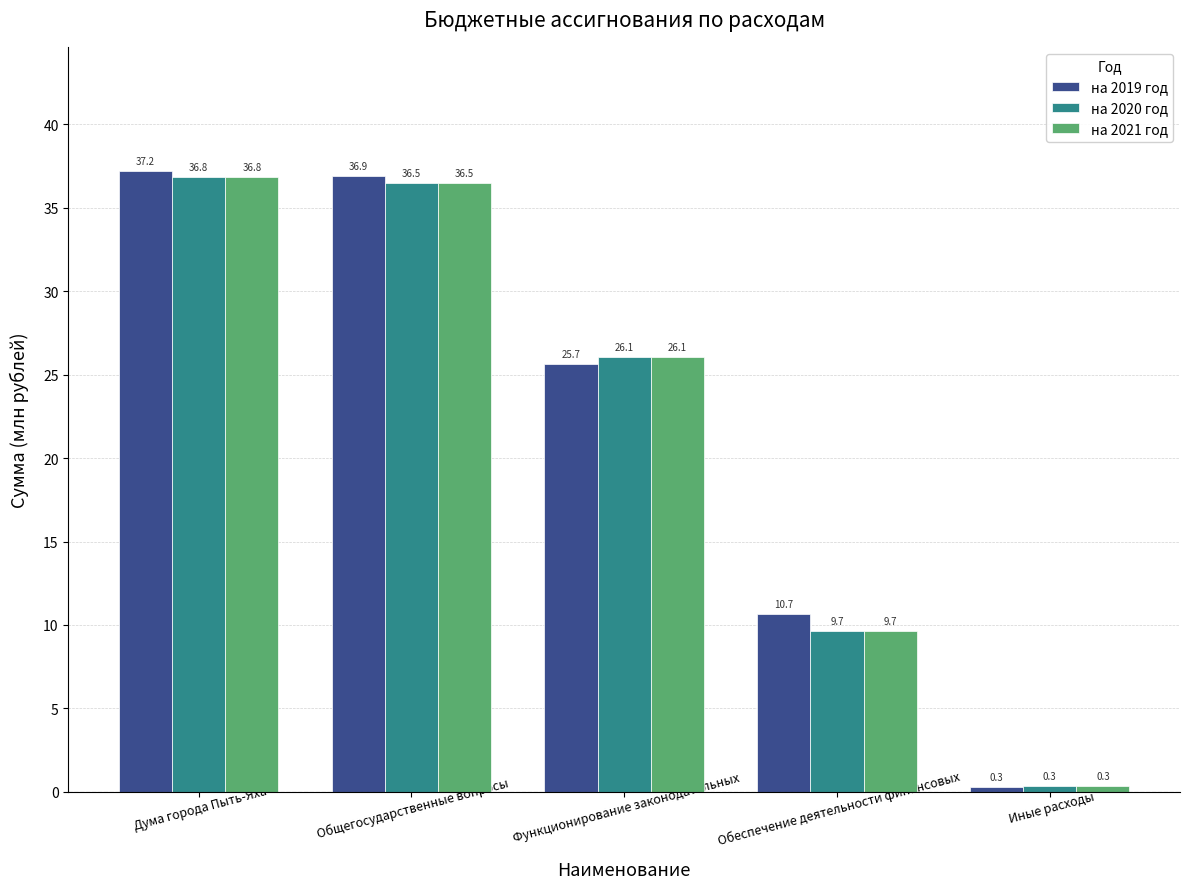

Reading left to right, list all the values displayed in this chart.

на 2019 год: 37.2	36.9	25.7	10.7	0.3
на 2020 год: 36.8	36.5	26.1	9.7	0.3
на 2021 год: 36.8	36.5	26.1	9.7	0.3